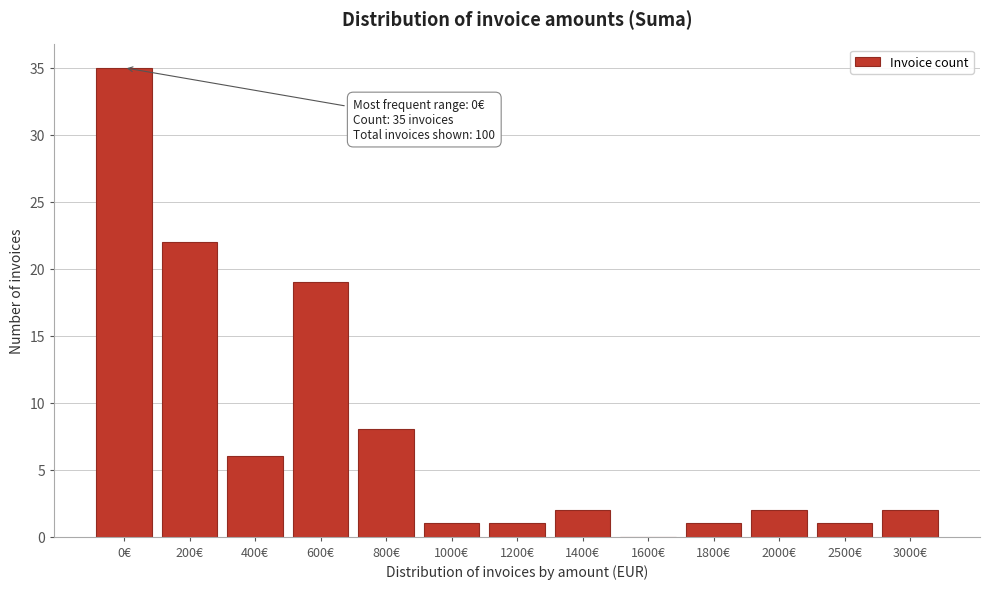

Reading left to right, transcribe all the data shown in this chart.

0€=35	200€=22	400€=6	600€=19	800€=8	1000€=1	1200€=1	1400€=2	1600€=0	1800€=1	2000€=2	2500€=1	3000€=2